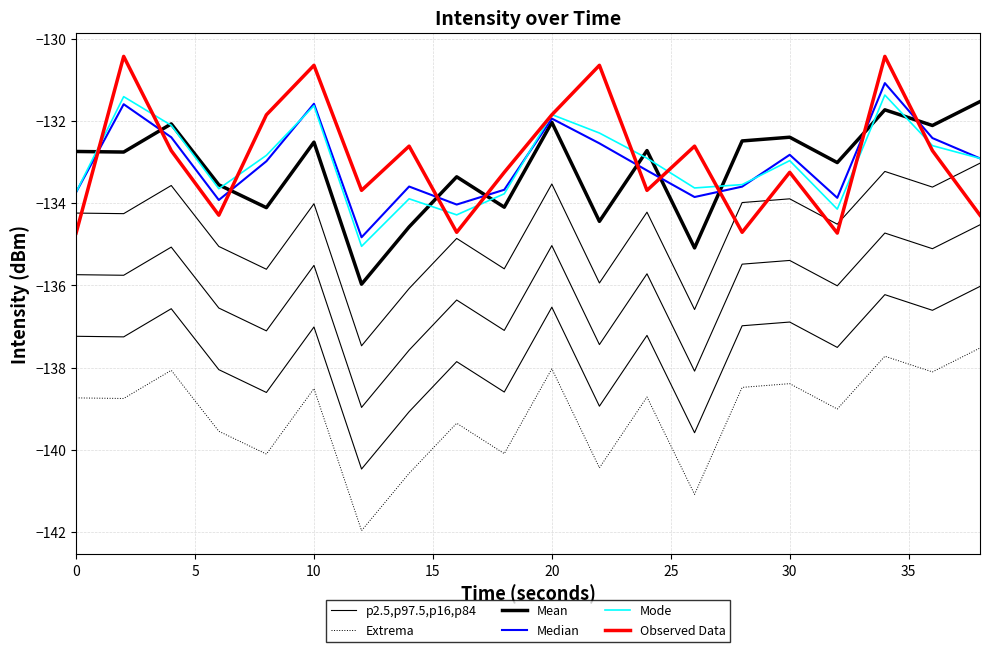

How many lines are shown in the chart?

6